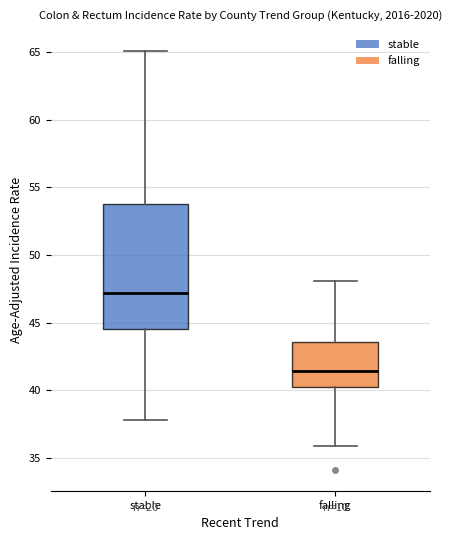

Comparing the boxes themselves (not the whiskers), which one is the tallest?

stable